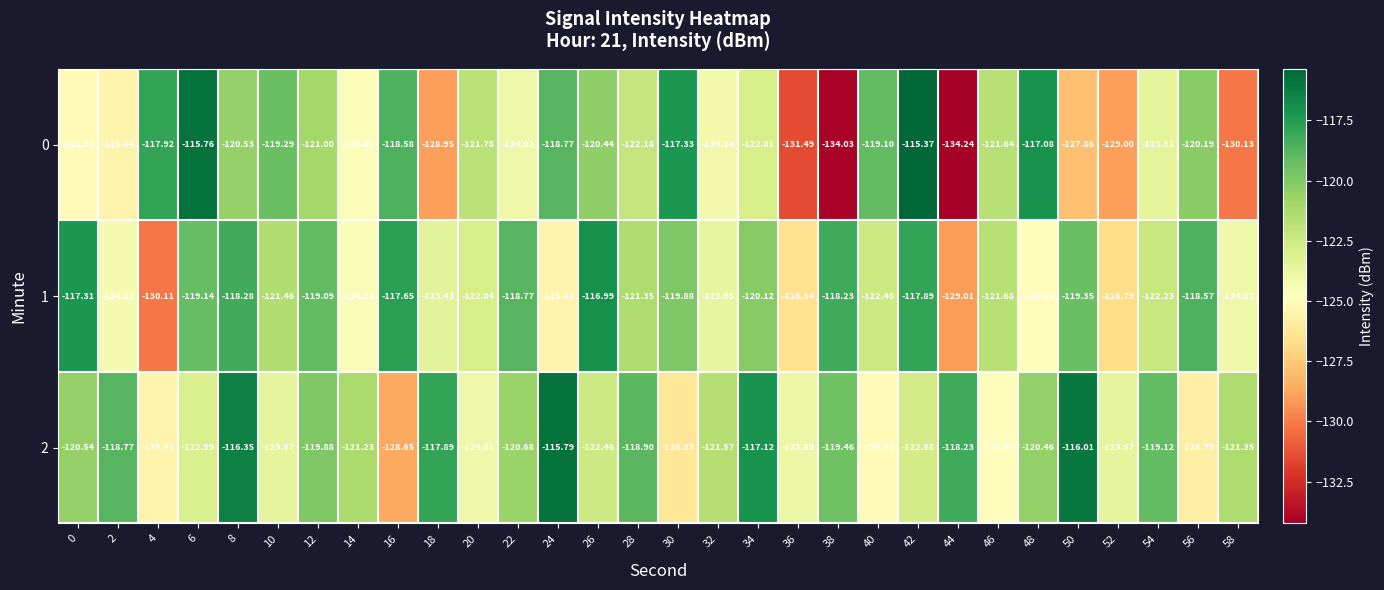

Is the value of 0 at 36 greater than the value of 1 at 50?

No